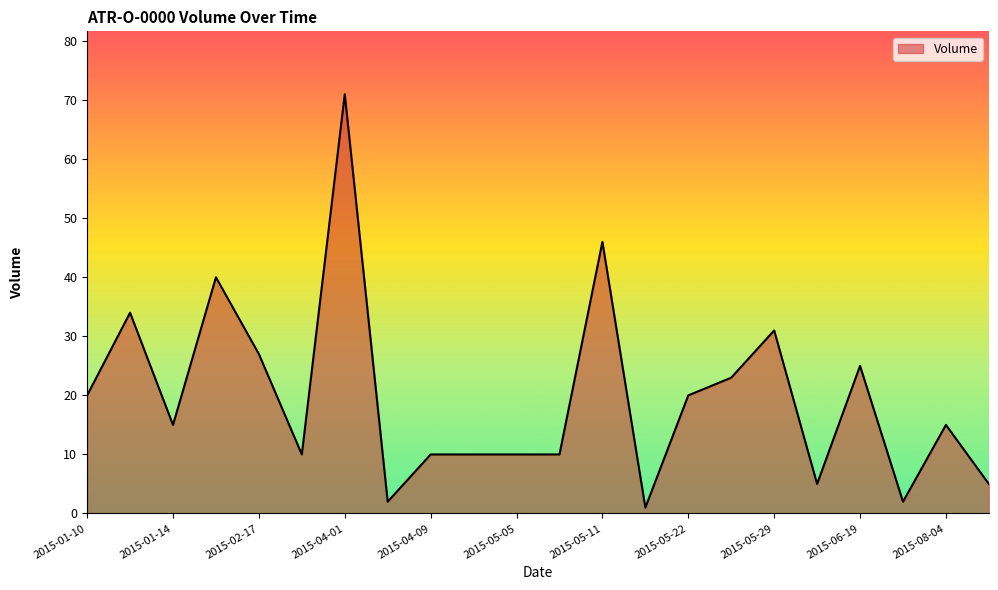

What is the greatest value displayed?

71